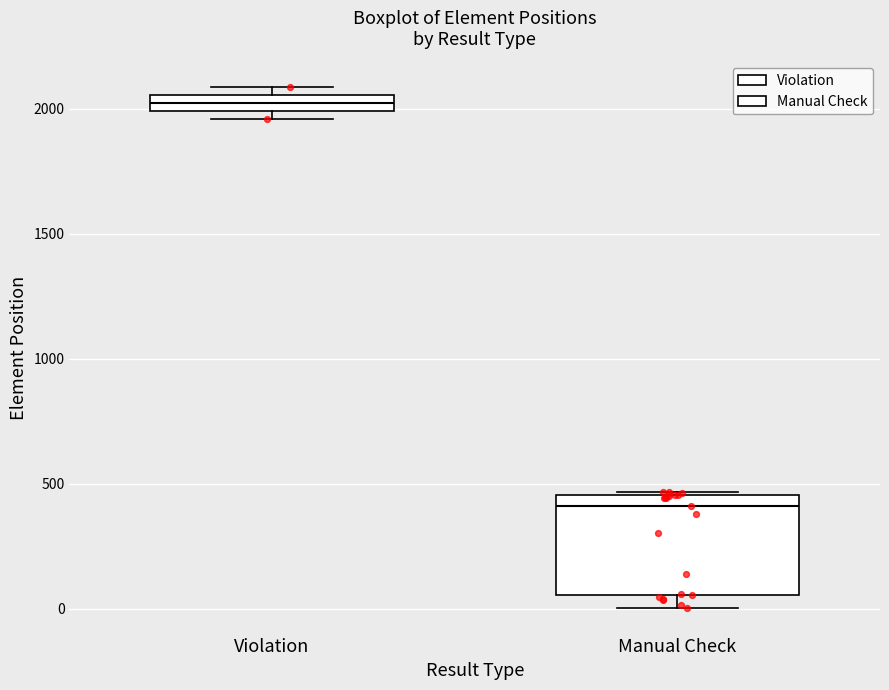

Which box's median line is the lowest?

Manual Check